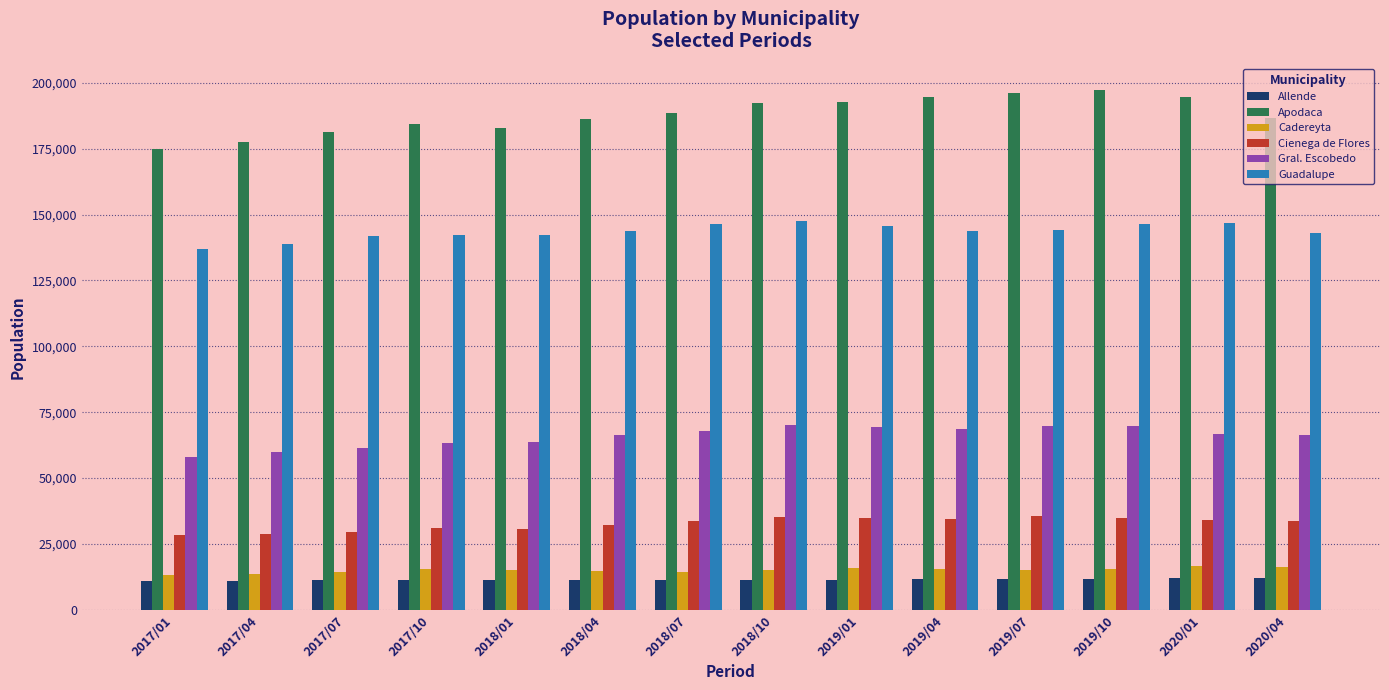

Is it true that Cadereyta equals 15550 at 2017/10?

True